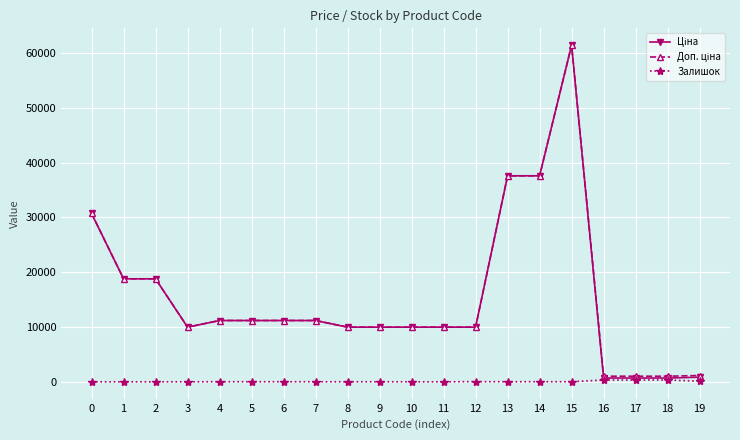

At which category is the sum across all series the highest?

15